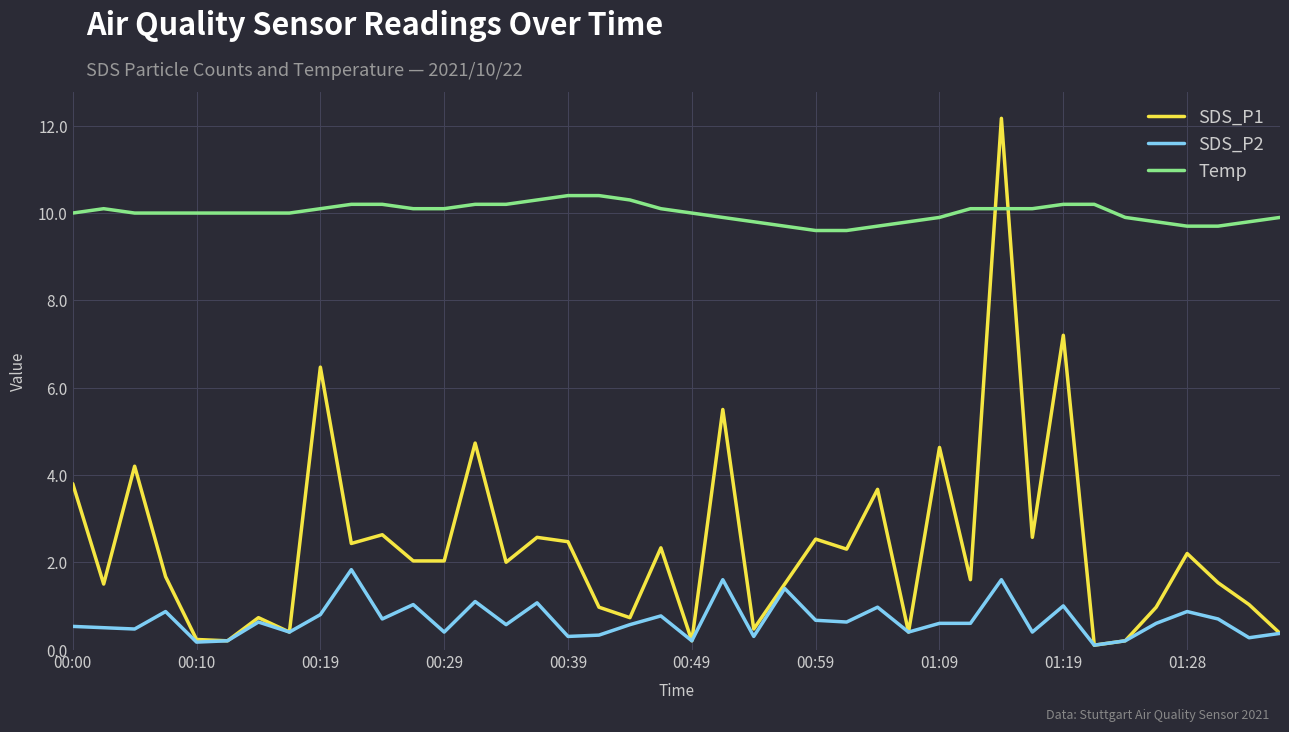

What is the minimum value for Temp?

9.6